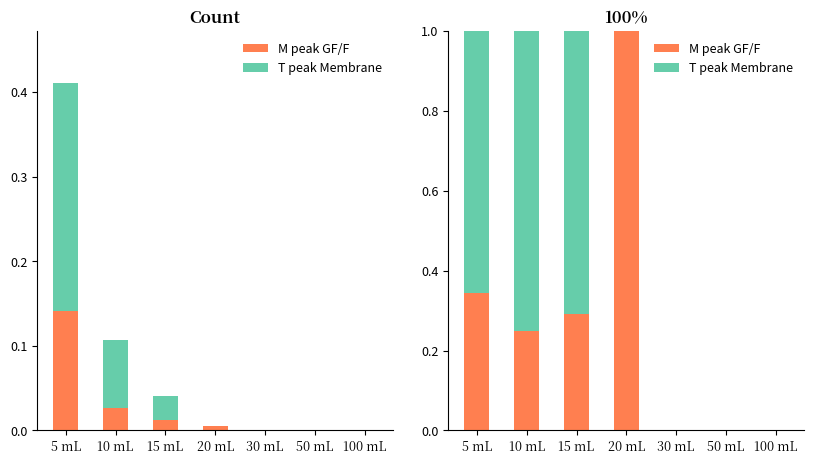

What is the difference between the second highest and minimum values in the T peak Membrane series?

0.7